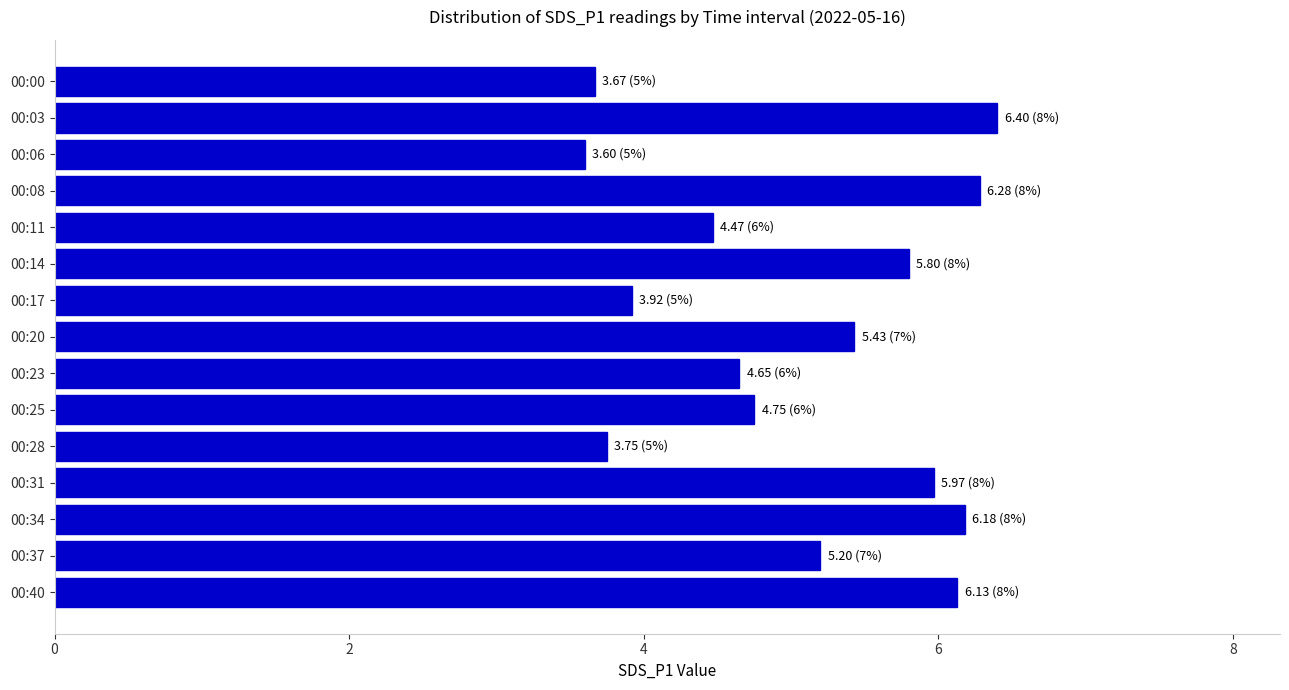

What is the change in value from 00:17 to 00:20?

+1.5